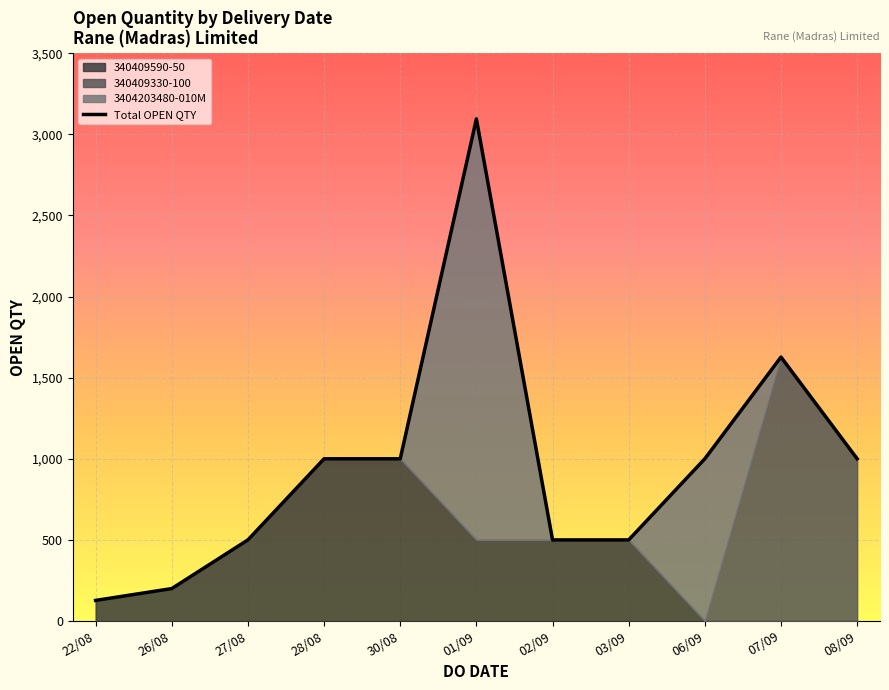

What is the smallest value displayed?

127